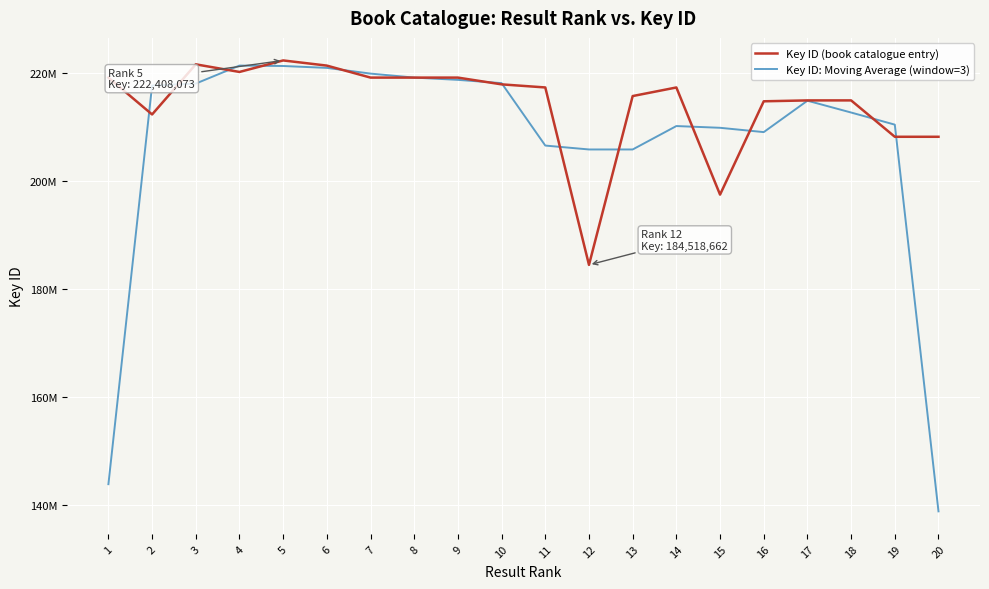

What is the average value of the Key ID (book catalogue entry) series?

214355802.1